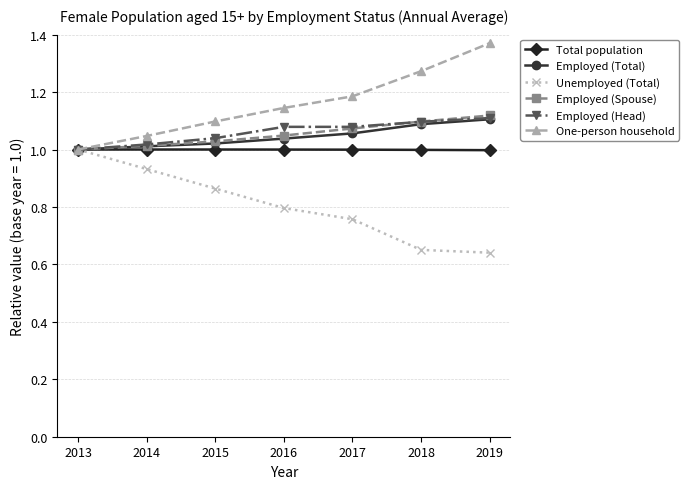

How many distinct data groups are displayed?

6